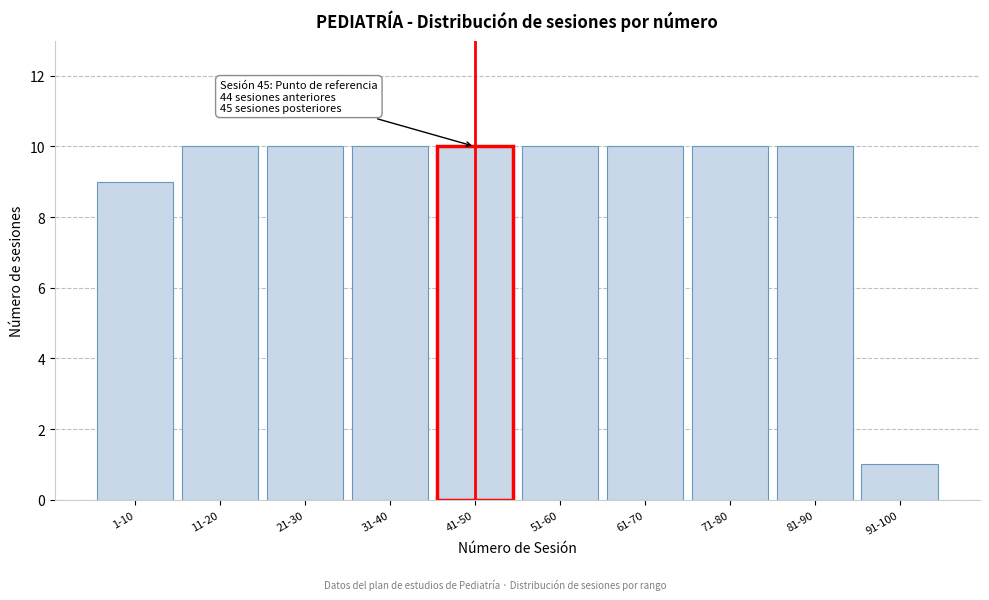

Reading left to right, list all the values displayed in this chart.

1-10=9	11-20=10	21-30=10	31-40=10	41-50=10	51-60=10	61-70=10	71-80=10	81-90=10	91-100=1